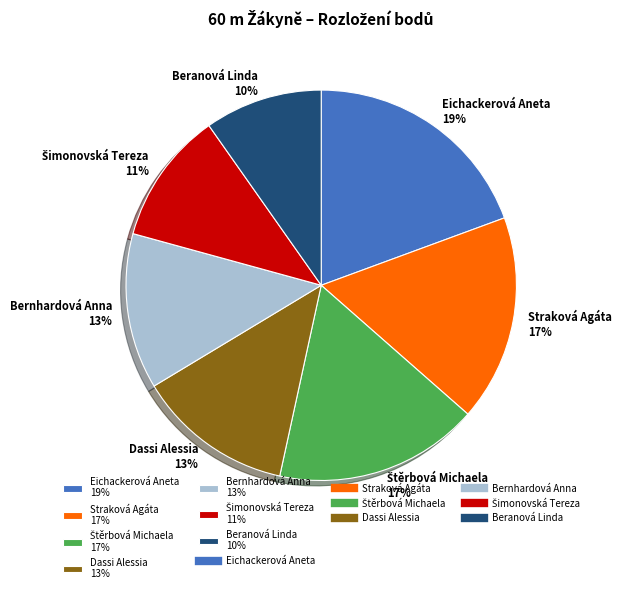

Does any single category account for the majority?

No